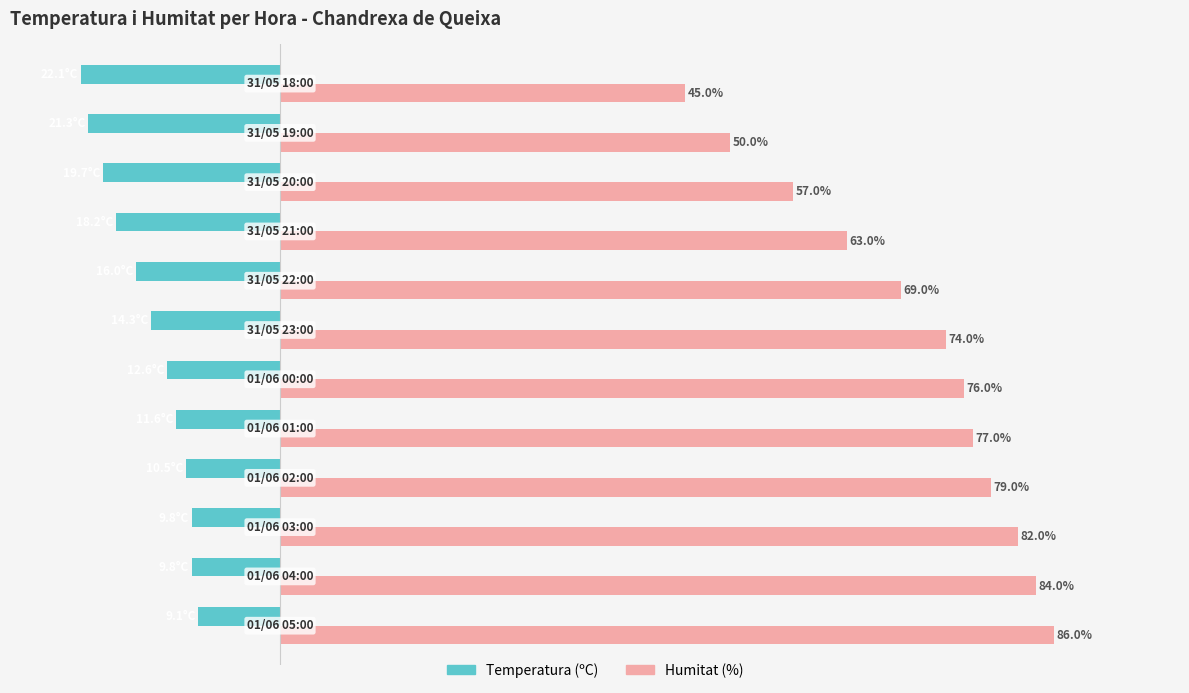

Which series has the largest total across all categories?

Humitat (%)